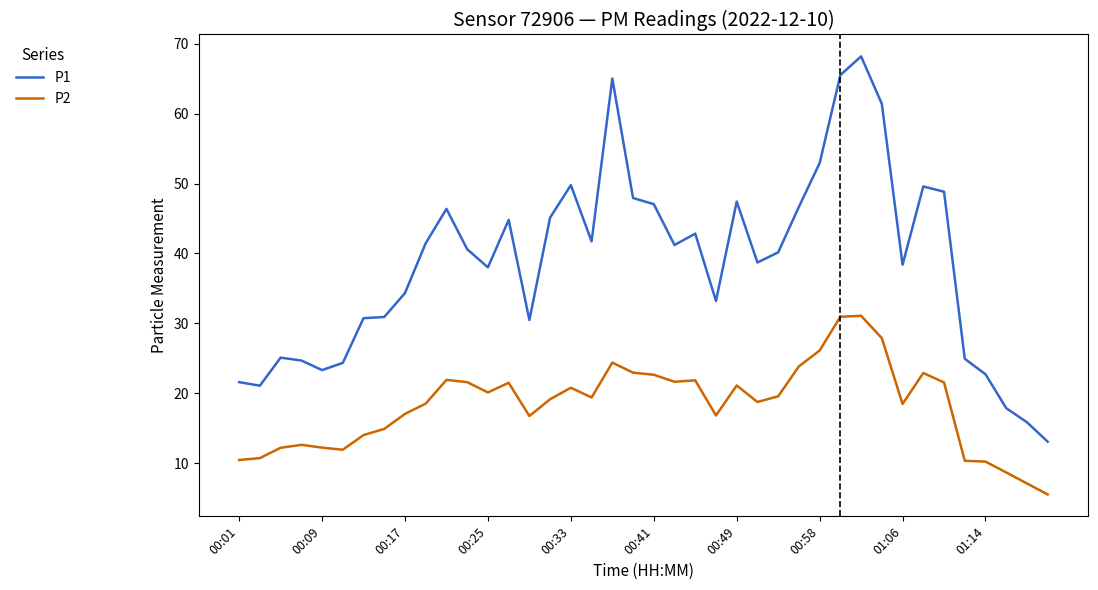

True or false: P2 and P1 intersect in this chart.

False